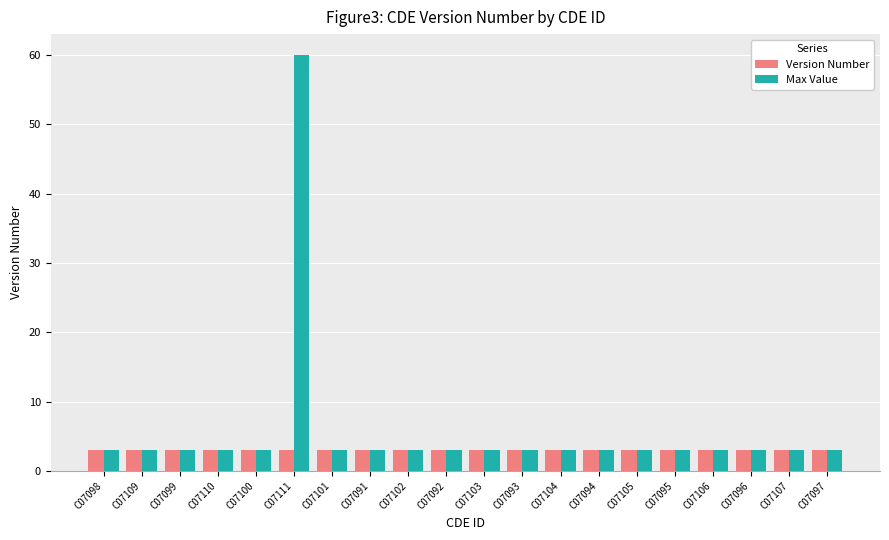

Read the Version Number value at C07102.

3